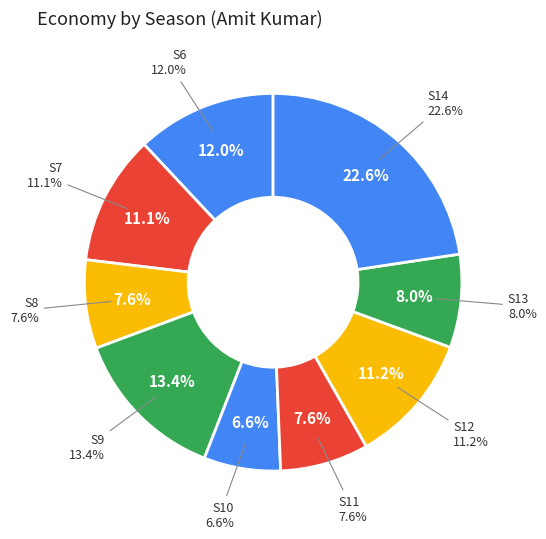

To the nearest percent, what is the difference between the S6 and S7 slice percentages?

1%